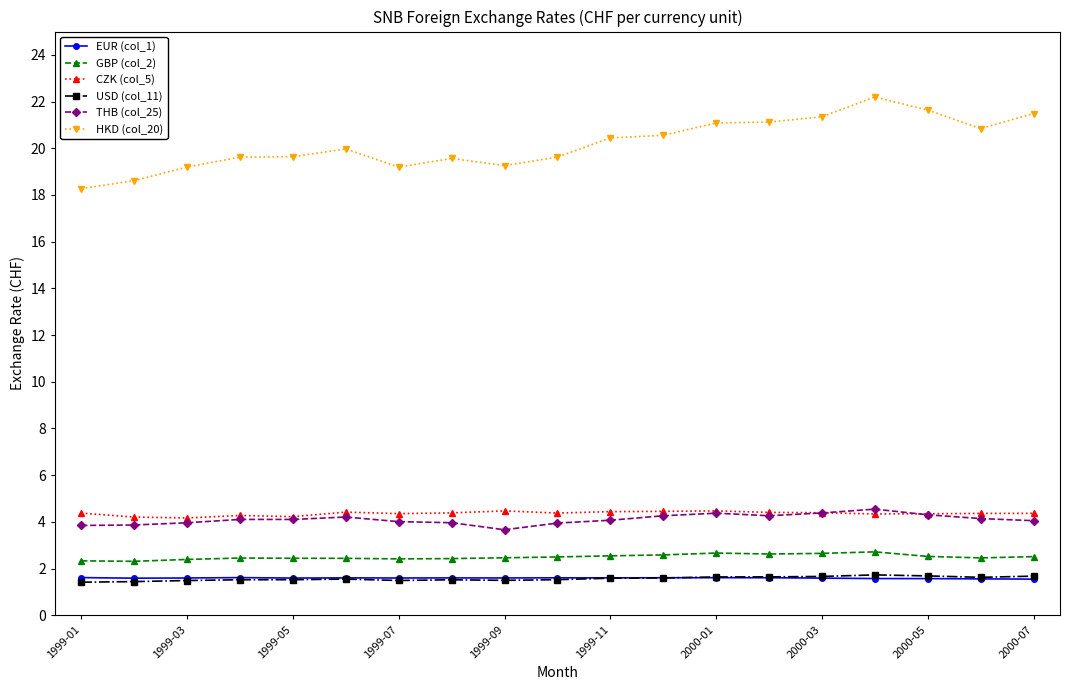

True or false: CZK (col_5) and GBP (col_2) cross at least once.

False